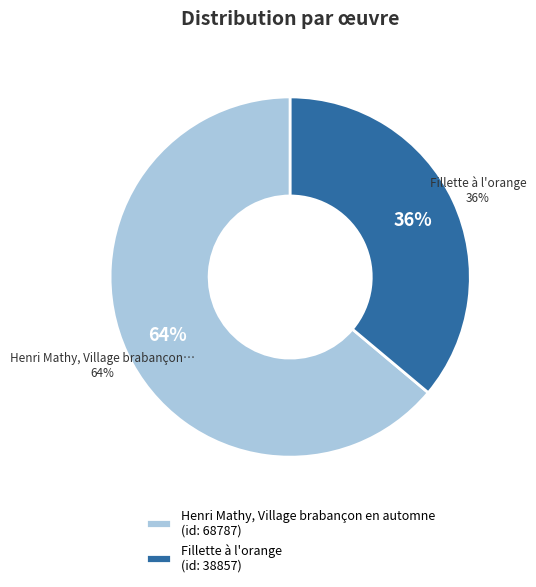

What is the smallest slice in the pie chart?

Fillette à l'orange